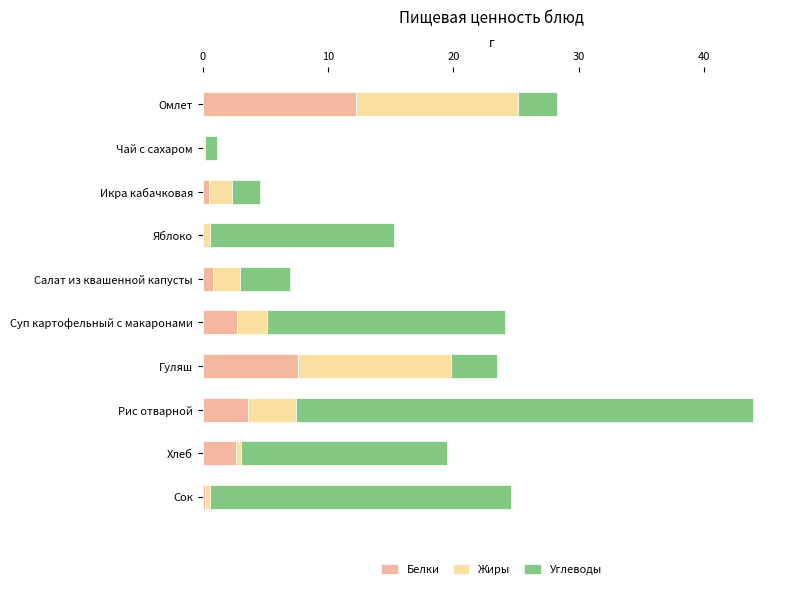

What is the total value across all series at Омлет?

28.2